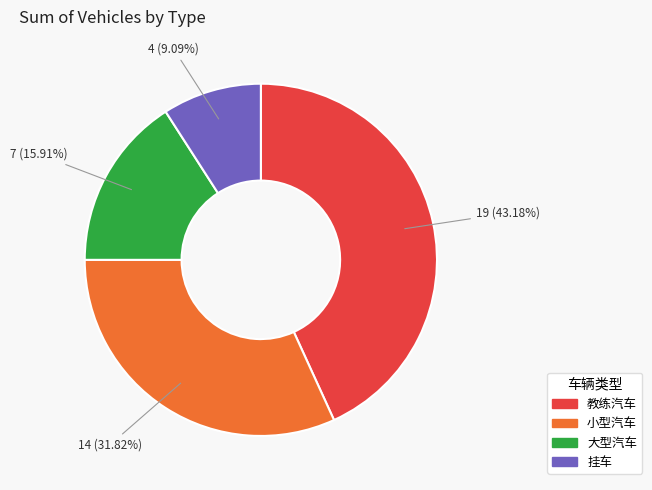

Is the sum of 小型汽车 and 教练汽车 greater than half?

Yes